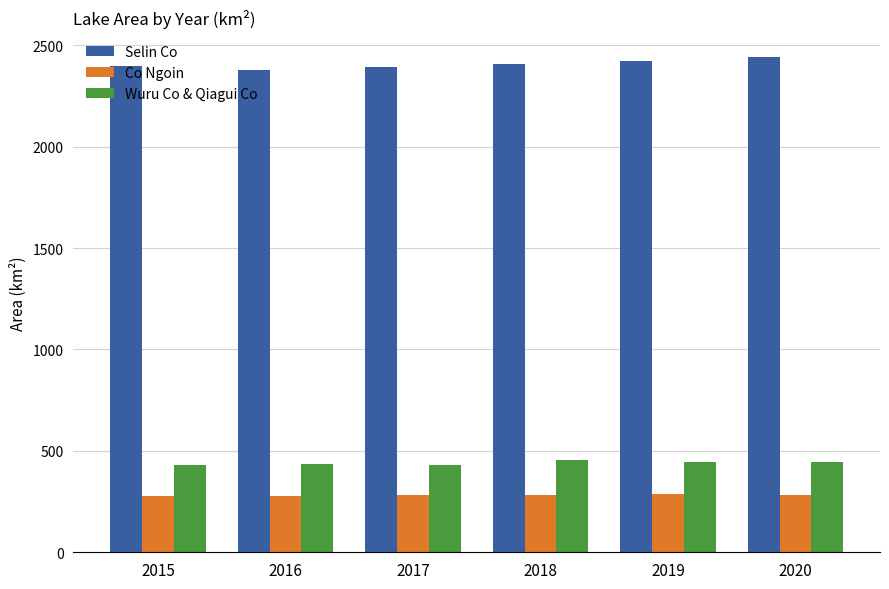

The Wuru Co & Qiagui Co series shows 447.2 at 2019. True or false?

True